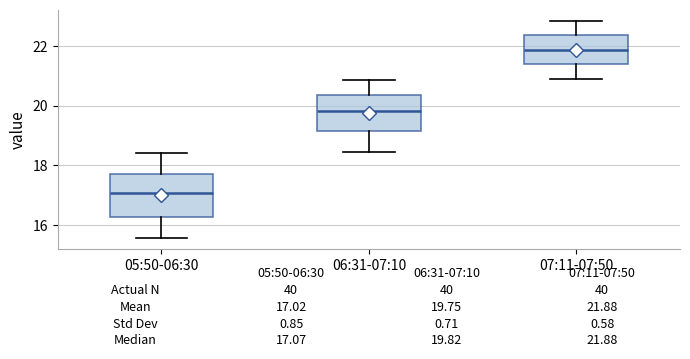

Which box has the highest median line?

07:11-07:50